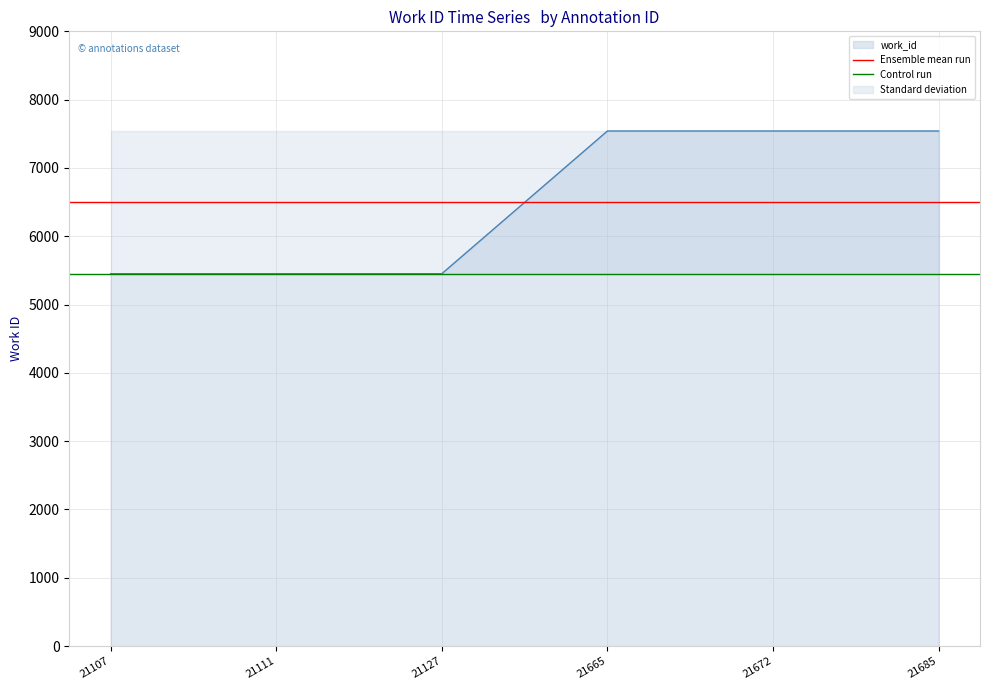

Is the value of Ensemble mean run at 21107 greater than the value of Control run at 21111?

Yes